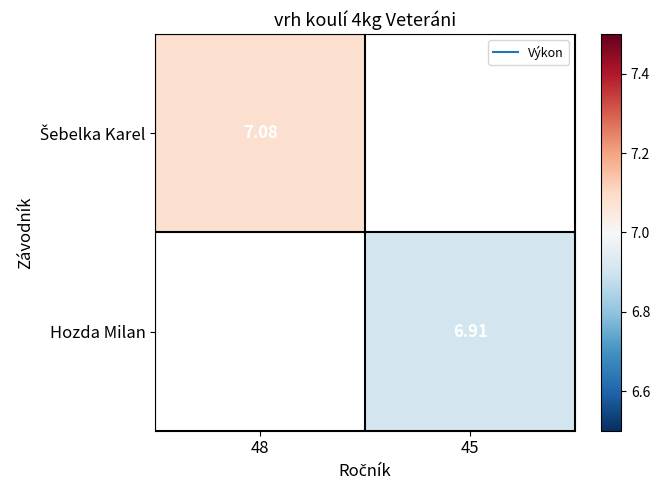

What is the maximum value shown in the chart?

7.1